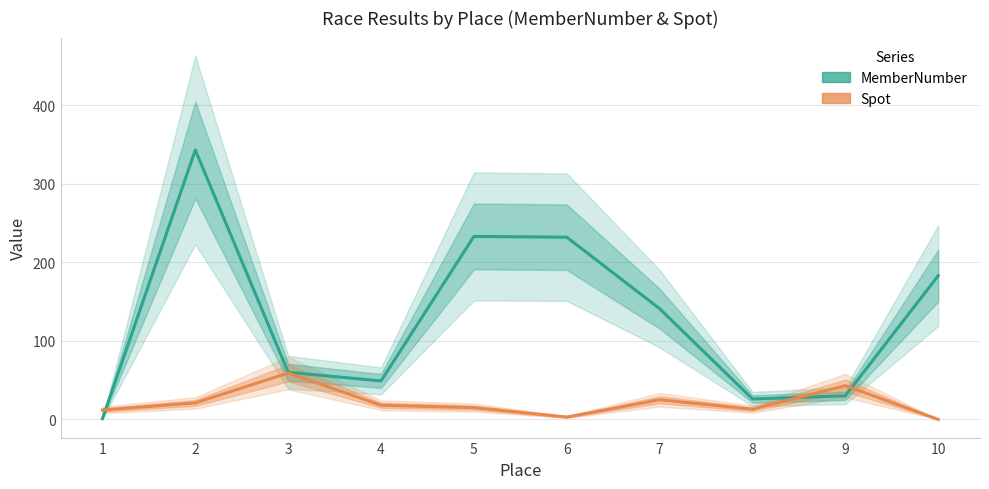

What is the spread (max minus min) of values at 4?

31